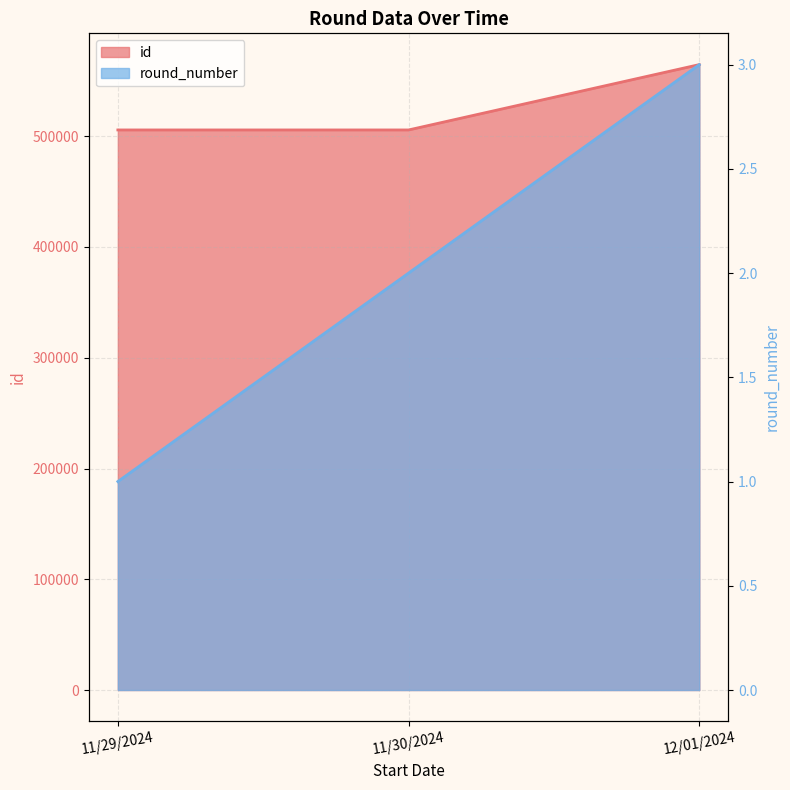

What is the average value of the round_number series?

2